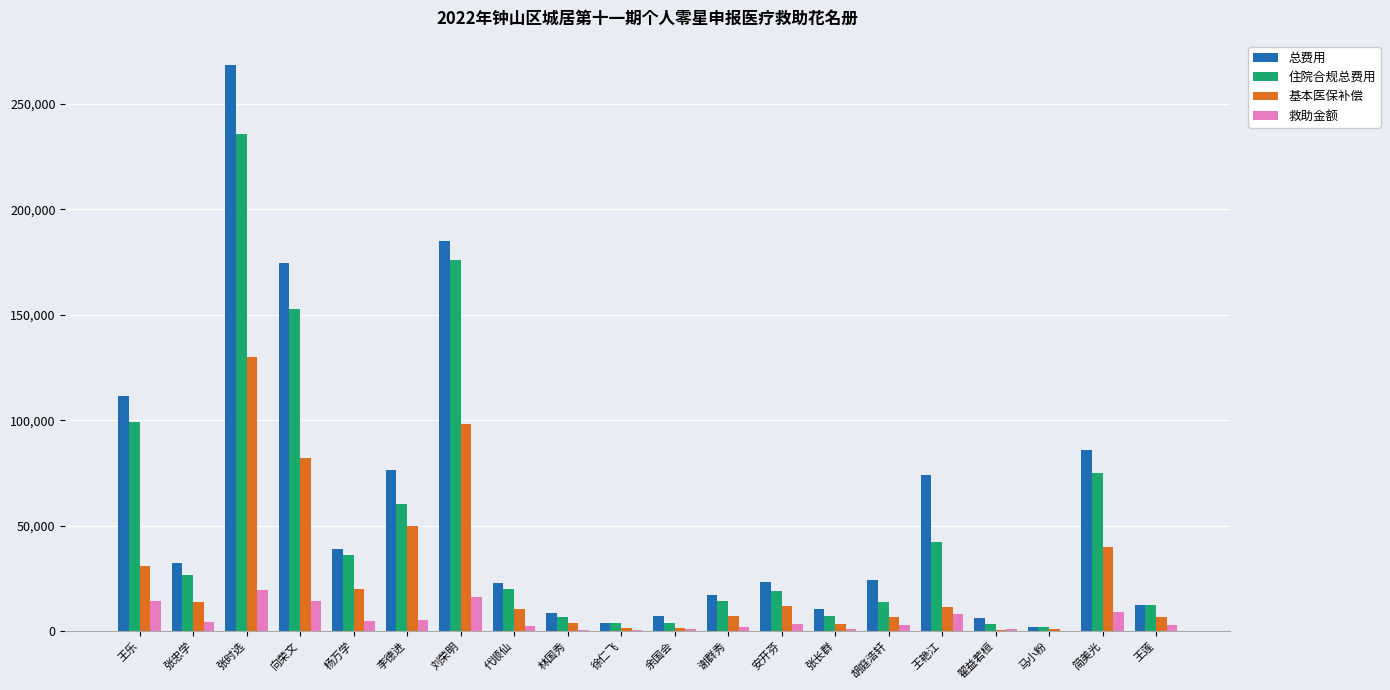

Which series changed the most between 王乐 and 张长群?

总费用